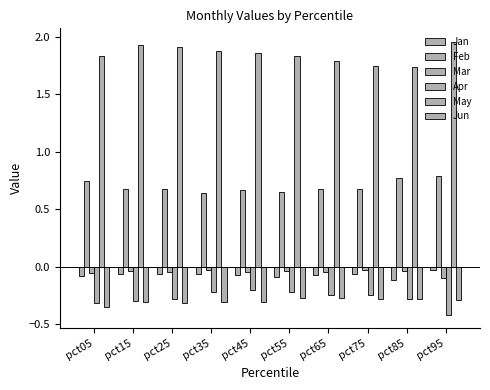

Reading left to right, what are all the values shown in this chart?

Jan: pct05=-0.1	pct15=-0.1	pct25=-0.1	pct35=-0.1	pct45=-0.1	pct55=-0.1	pct65=-0.1	pct75=-0.1	pct85=-0.1	pct95=-0.0
Feb: pct05=0.7	pct15=0.7	pct25=0.7	pct35=0.6	pct45=0.7	pct55=0.7	pct65=0.7	pct75=0.7	pct85=0.8	pct95=0.8
Mar: pct05=-0.1	pct15=-0.0	pct25=-0.0	pct35=-0.0	pct45=-0.0	pct55=-0.0	pct65=-0.0	pct75=-0.0	pct85=-0.0	pct95=-0.1
Apr: pct05=-0.3	pct15=-0.3	pct25=-0.3	pct35=-0.2	pct45=-0.2	pct55=-0.2	pct65=-0.2	pct75=-0.2	pct85=-0.3	pct95=-0.4
May: pct05=1.8	pct15=1.9	pct25=1.9	pct35=1.9	pct45=1.9	pct55=1.8	pct65=1.8	pct75=1.7	pct85=1.7	pct95=2.0
Jun: pct05=-0.3	pct15=-0.3	pct25=-0.3	pct35=-0.3	pct45=-0.3	pct55=-0.3	pct65=-0.3	pct75=-0.3	pct85=-0.3	pct95=-0.3